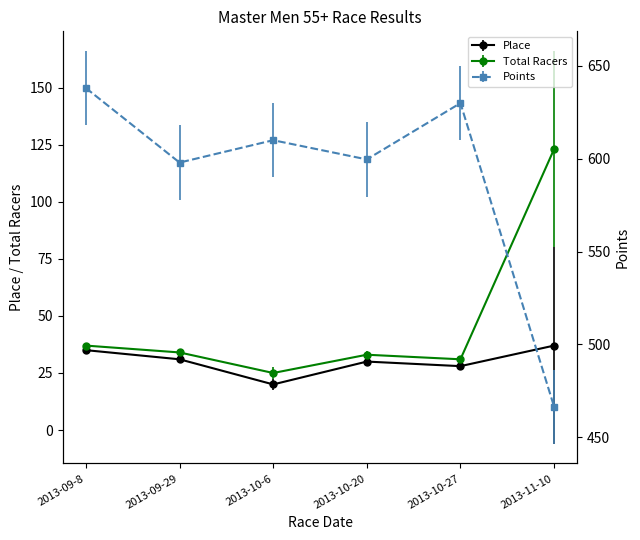

What is the difference between the maximum and second lowest values in the Place series?

9.0